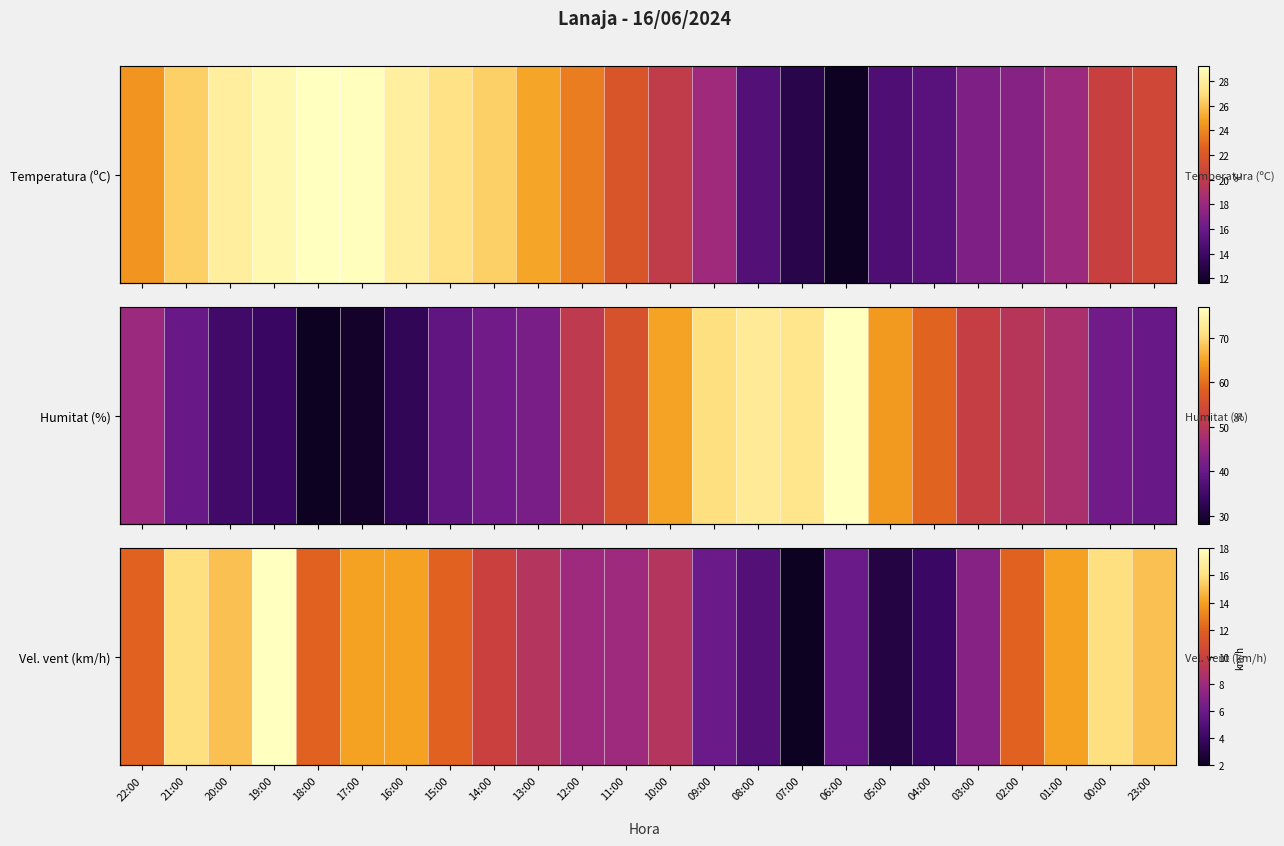

How many data points are less than 12?

12